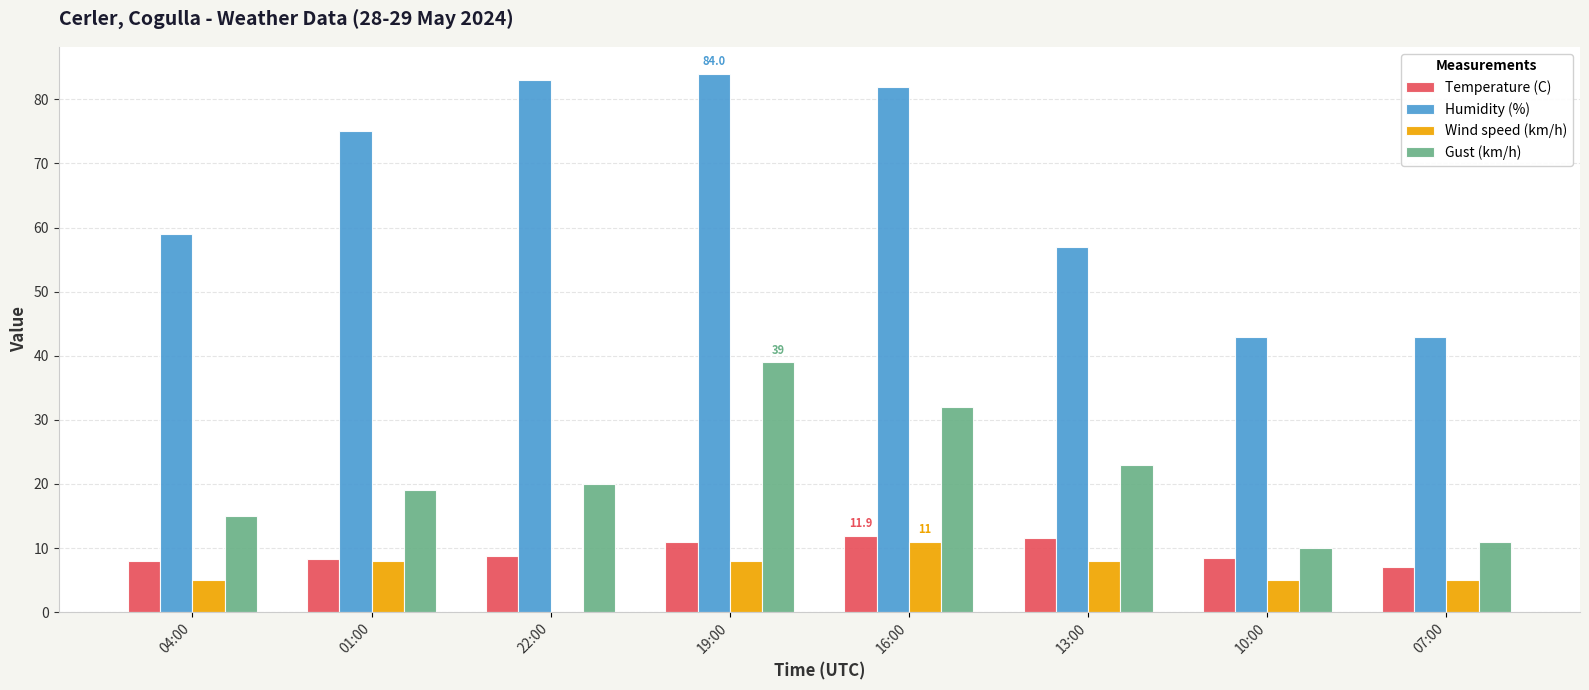

What is the sum of the Humidity (%) values at 04:00 and 16:00?

141.0